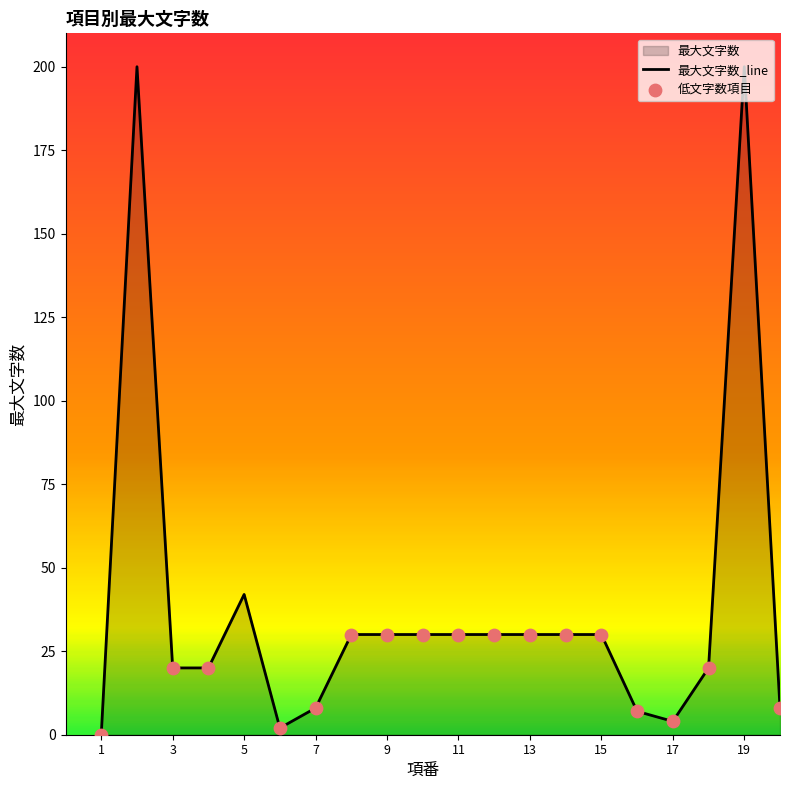

What is the change in value from 11 to 20?

-22